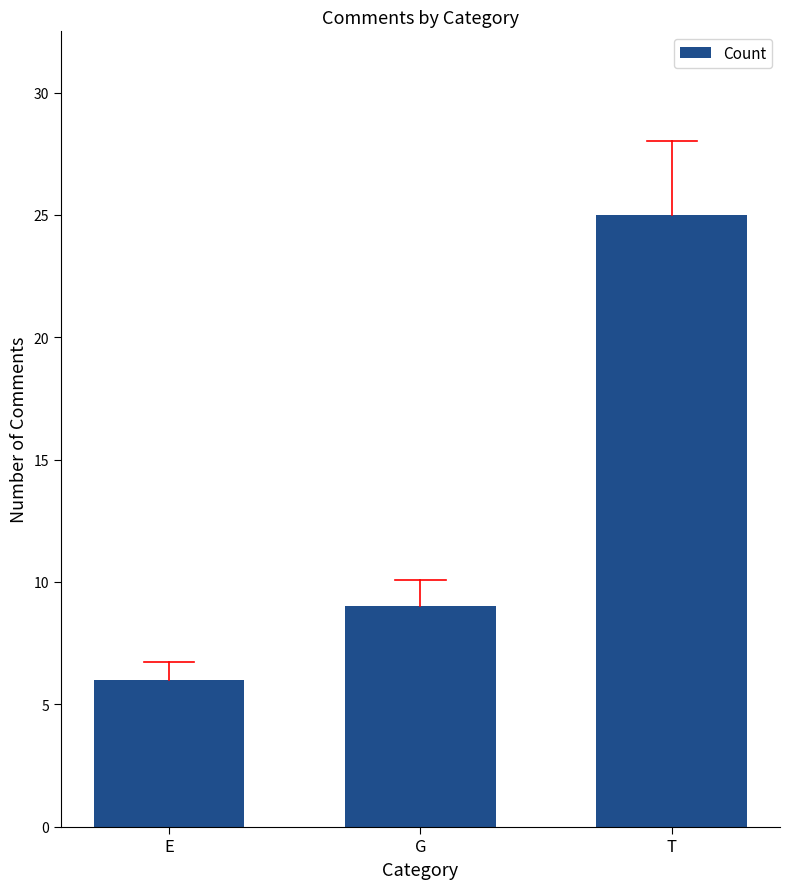

How many distinct data groups are displayed?

1